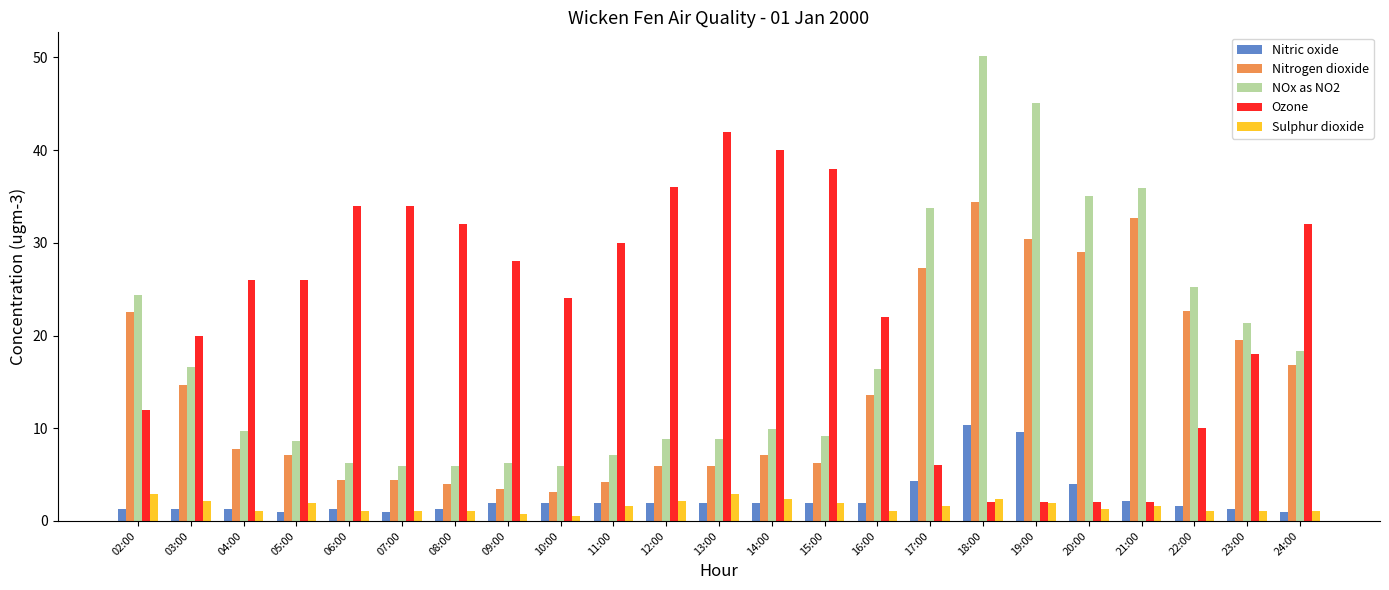

How many groups of bars are there?

23